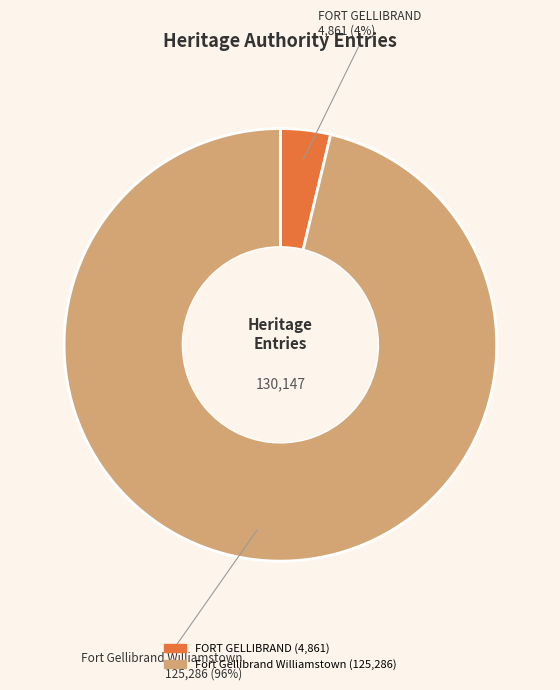

What is the smallest slice in the pie chart?

FORT GELLIBRAND